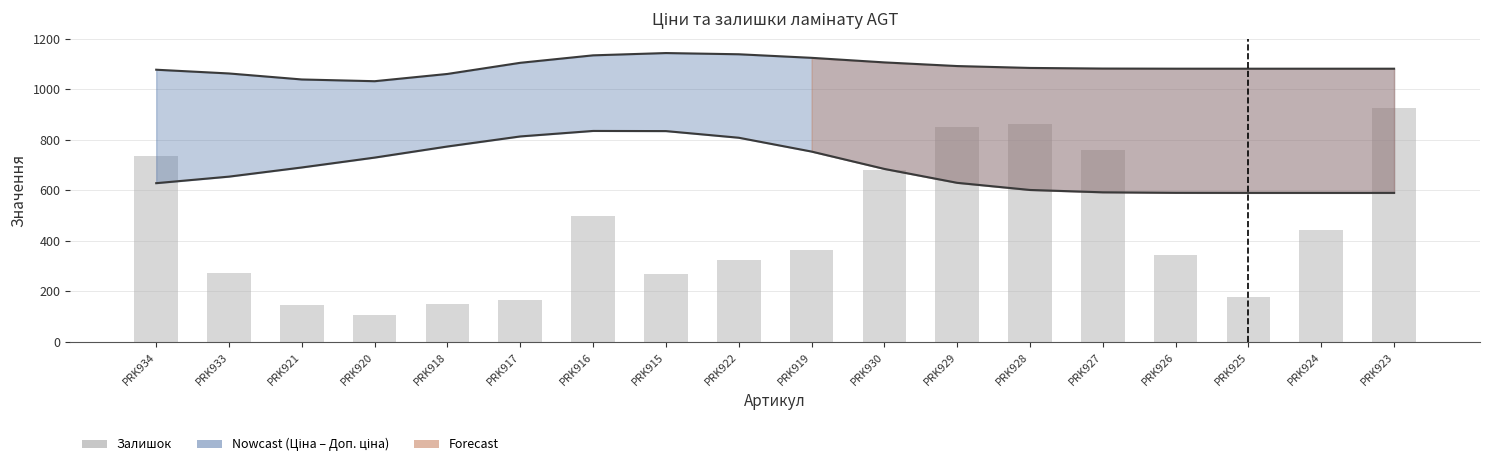

Which category has the lowest value across all series?

PRK920